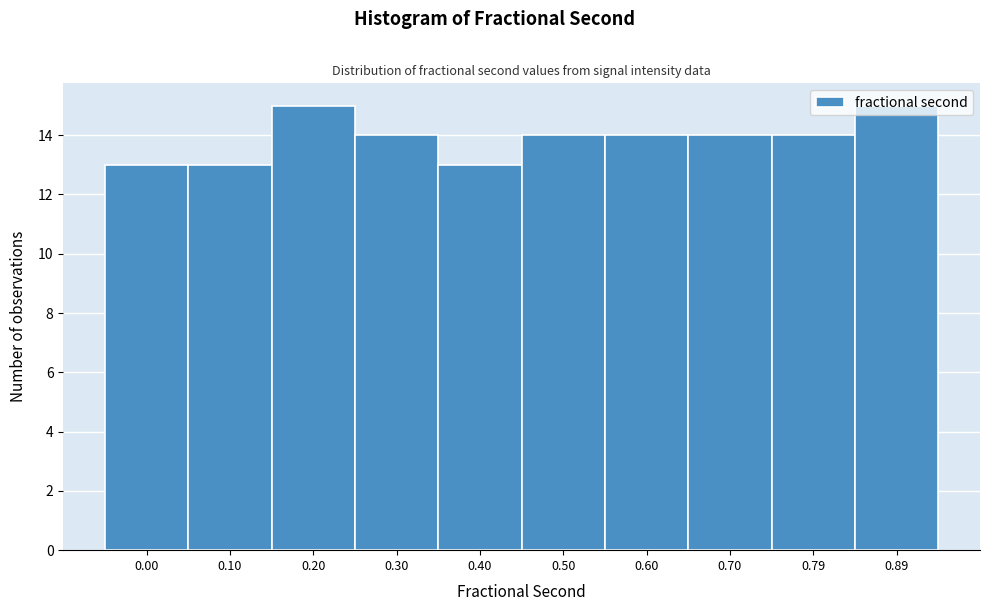

The value at 0.10 is 6. True or false?

False